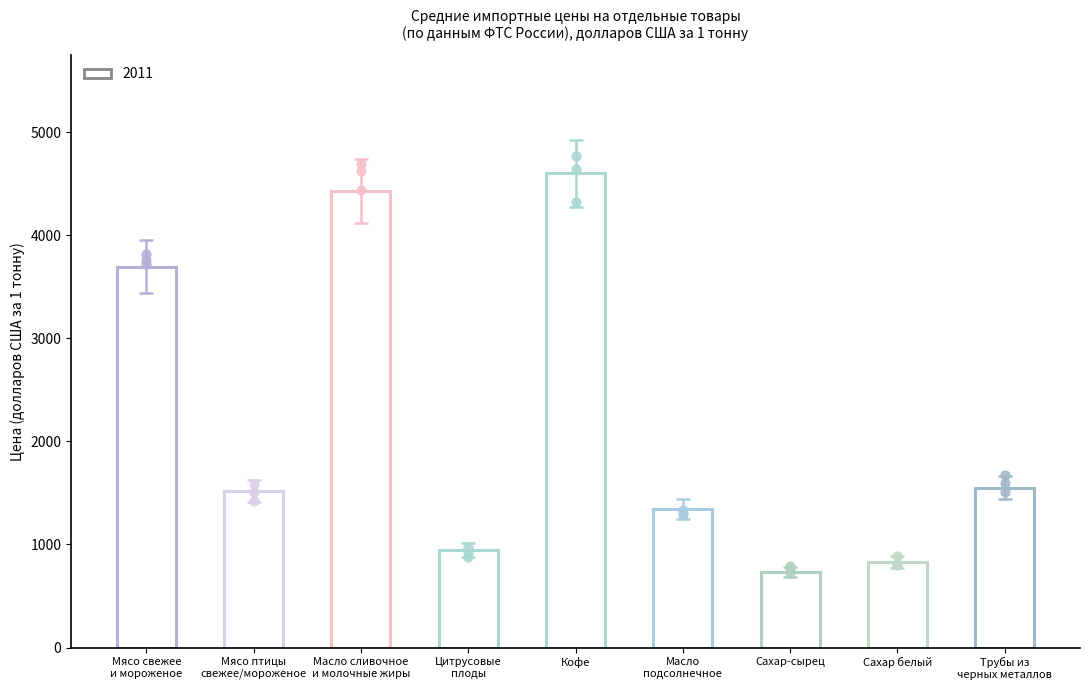

Approximately how many times larger is the value at Кофе compared to Масло
подсолнечное?

3.4